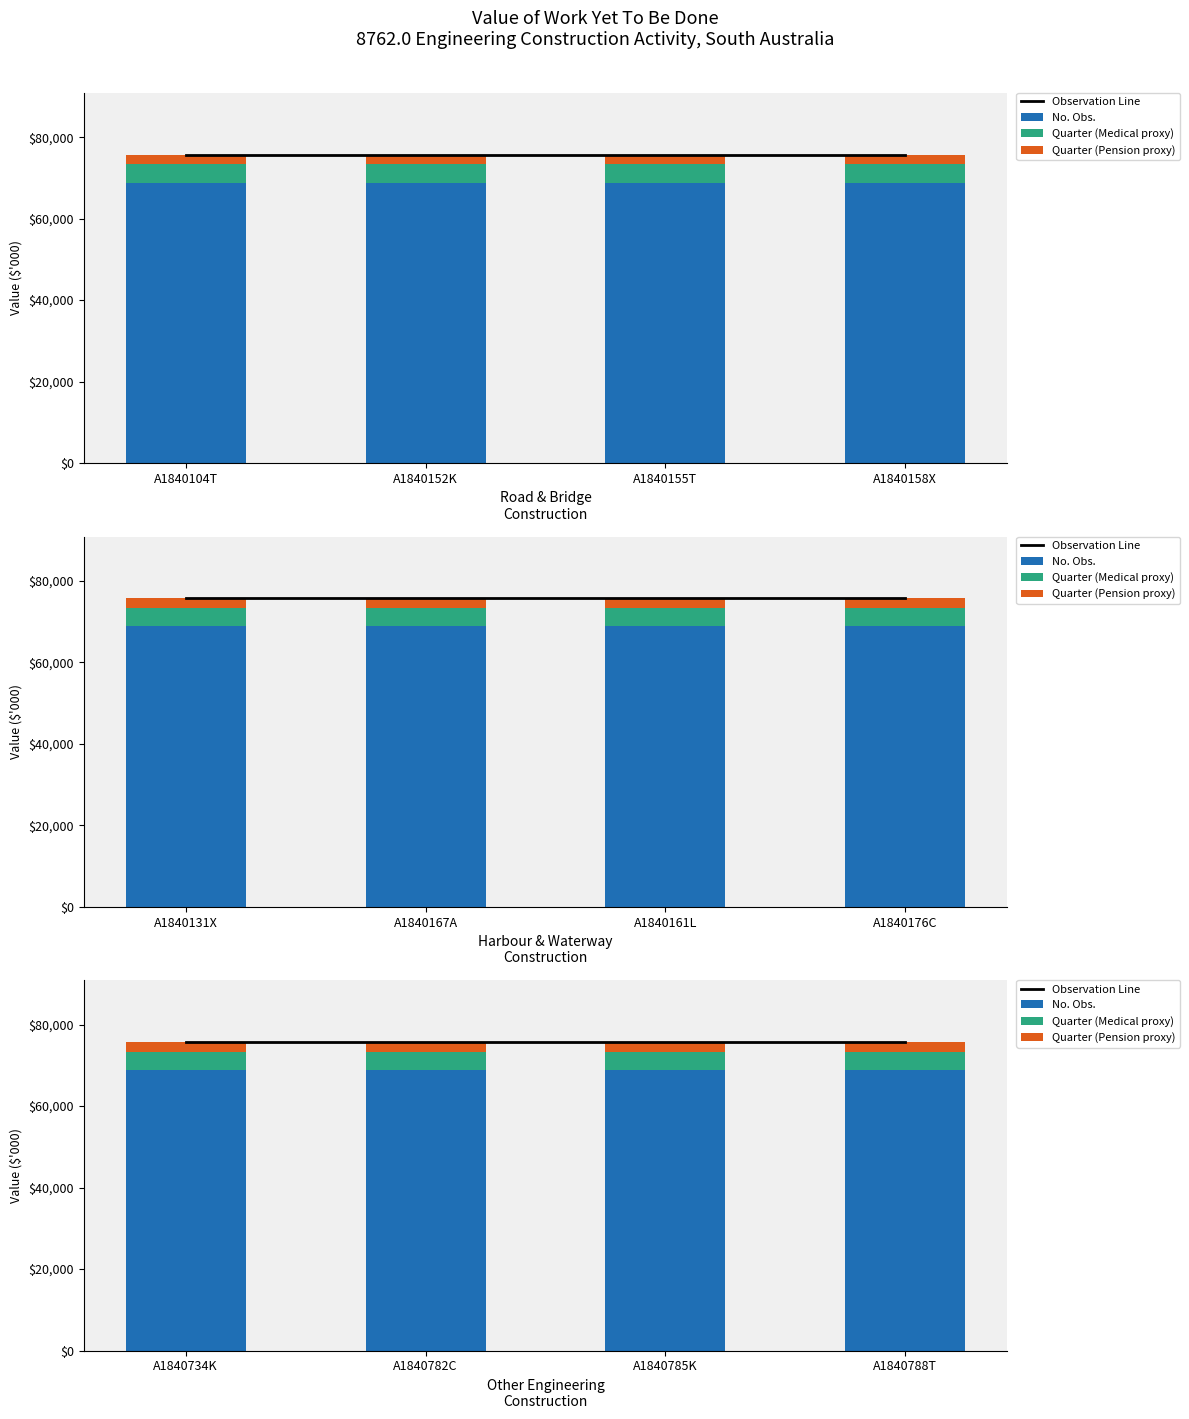

What is the approximate value of No. Obs. at A1840788T?

68850